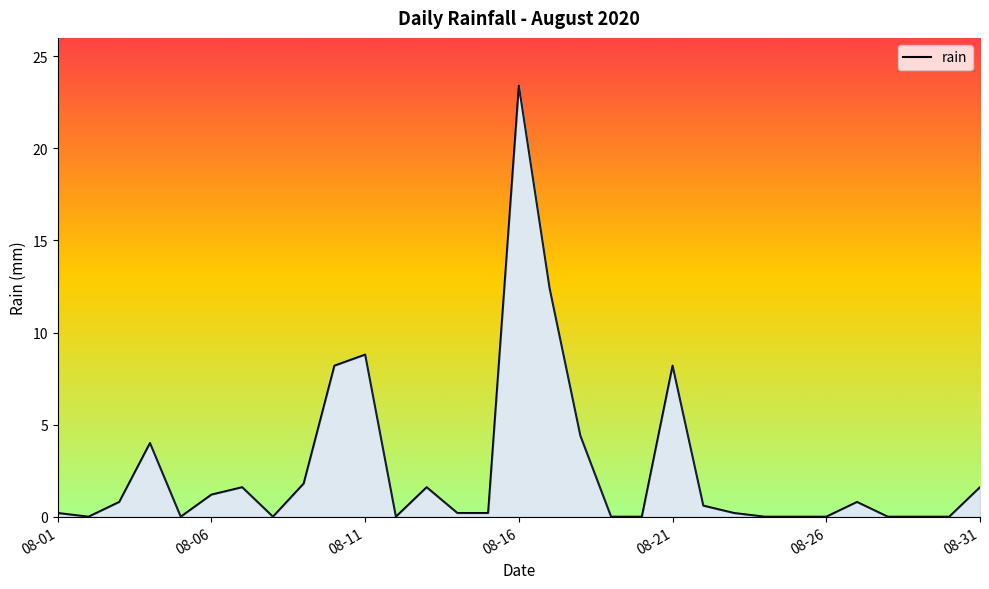

What is the maximum value shown in the chart?

23.4